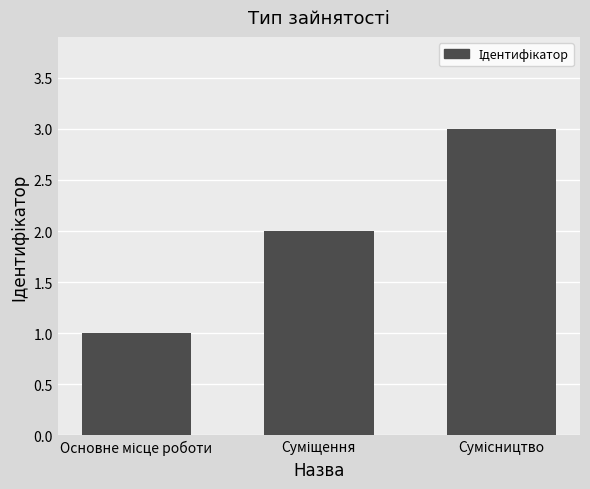

What is the sum of all values?

6